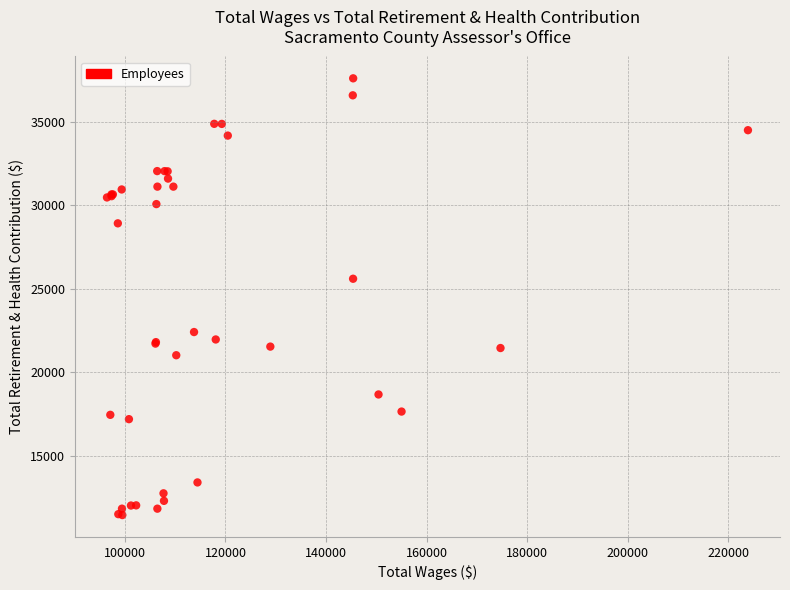

What Y value in the scatter plot is closest to 24517?

25592